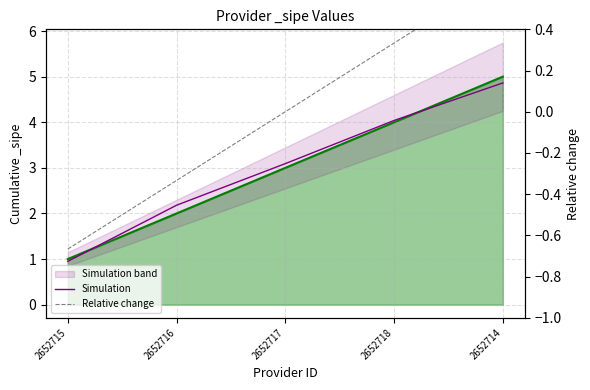

True or false: Relative change and Simulation cross at least once.

False